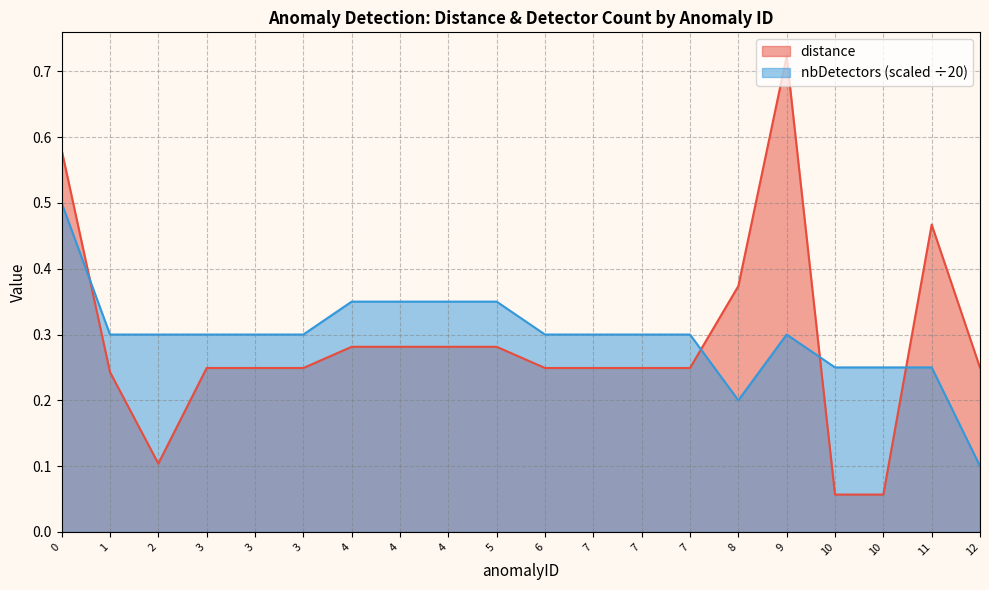

Which category has the highest value in the distance series?

9